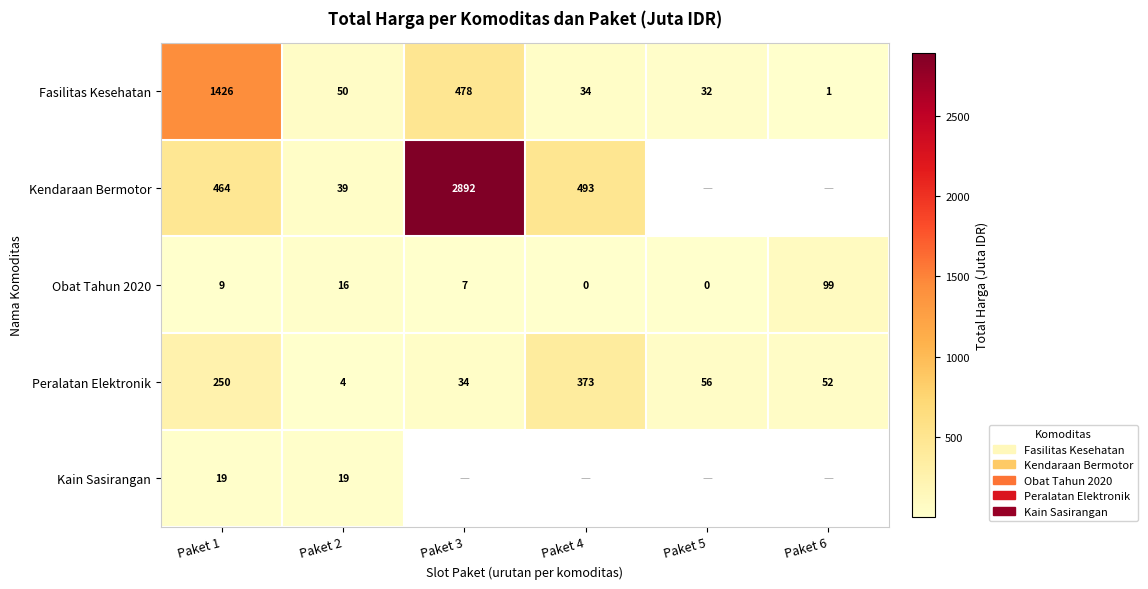

Is the value of Peralatan Elektronik at Paket 6 greater than the value of Fasilitas Kesehatan at Paket 4?

Yes